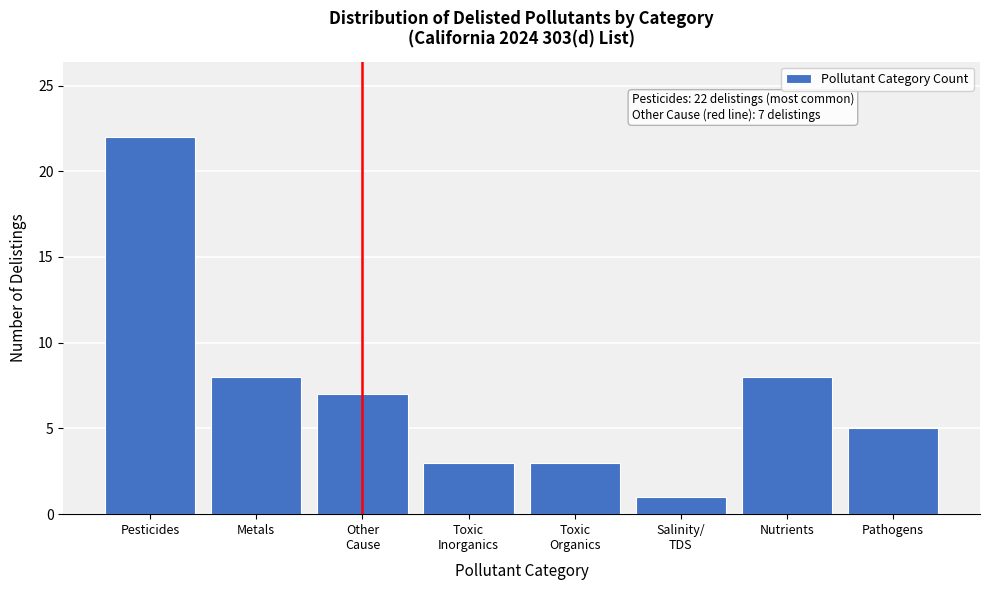

Reading left to right, what are all the values shown in this chart?

22	8	7	3	3	1	8	5